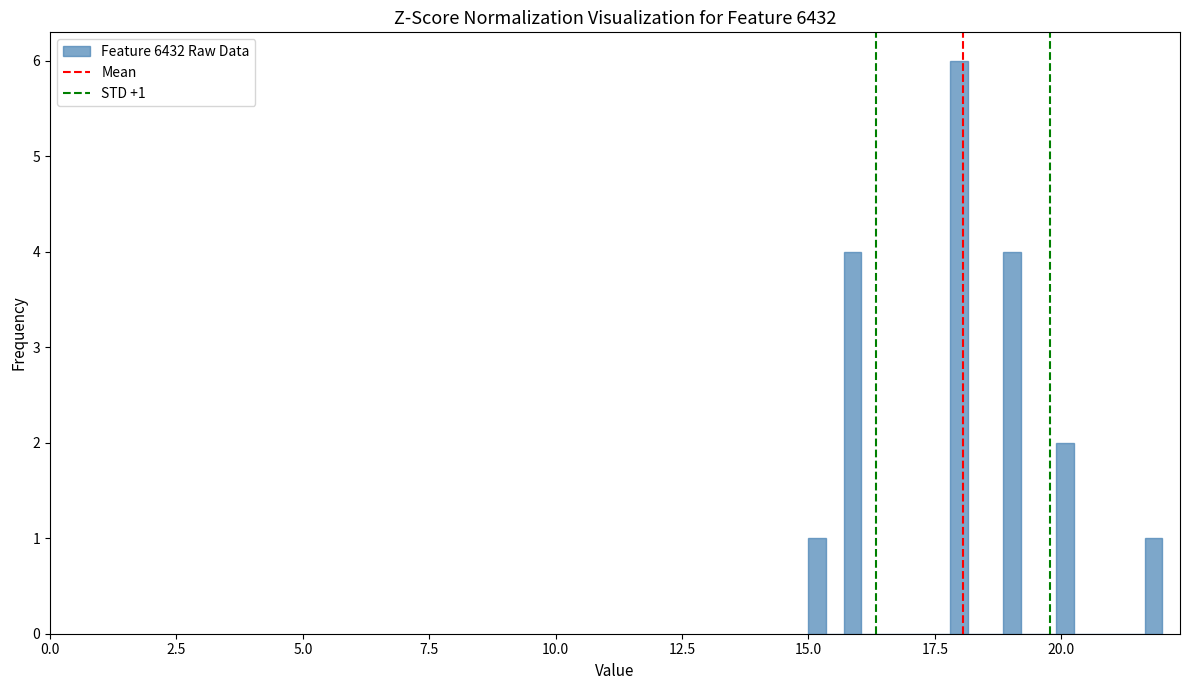

Around what value on the x-axis is the tallest bar? Give the approximate position of its centre, as read against the axis.

18.0